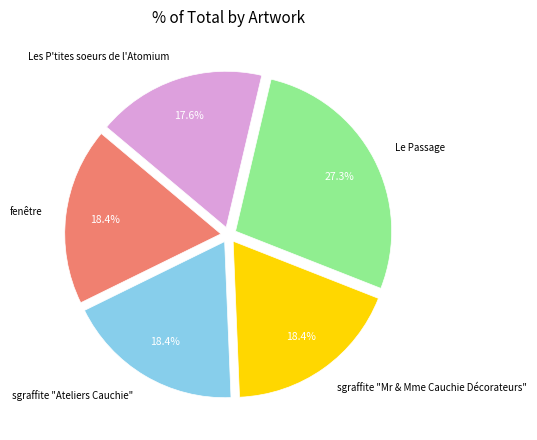

To the nearest percent, what portion does sgraffite "Mr & Mme Cauchie Décorateurs" represent?

18%